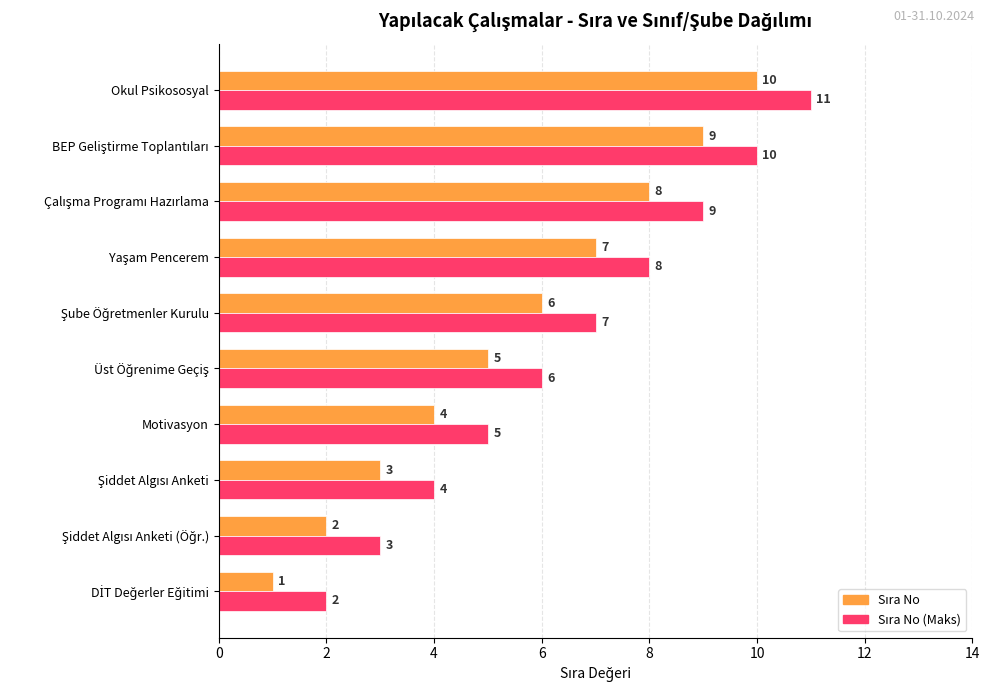

At which category is the sum across all series the highest?

Okul Psikososyal